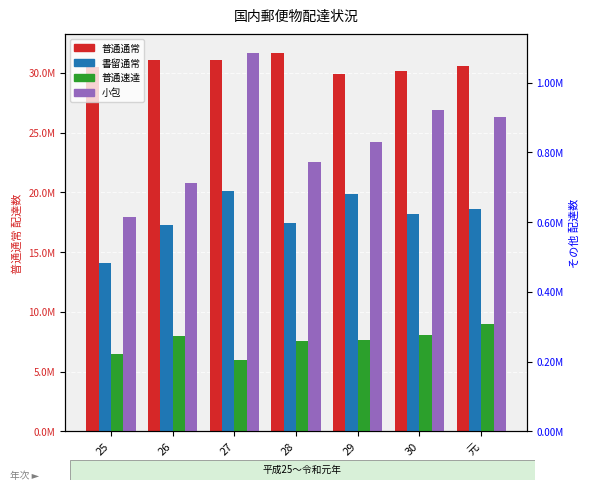

What are all the series names shown in the legend?

普通通常, 書留通常, 普通速達, 小包